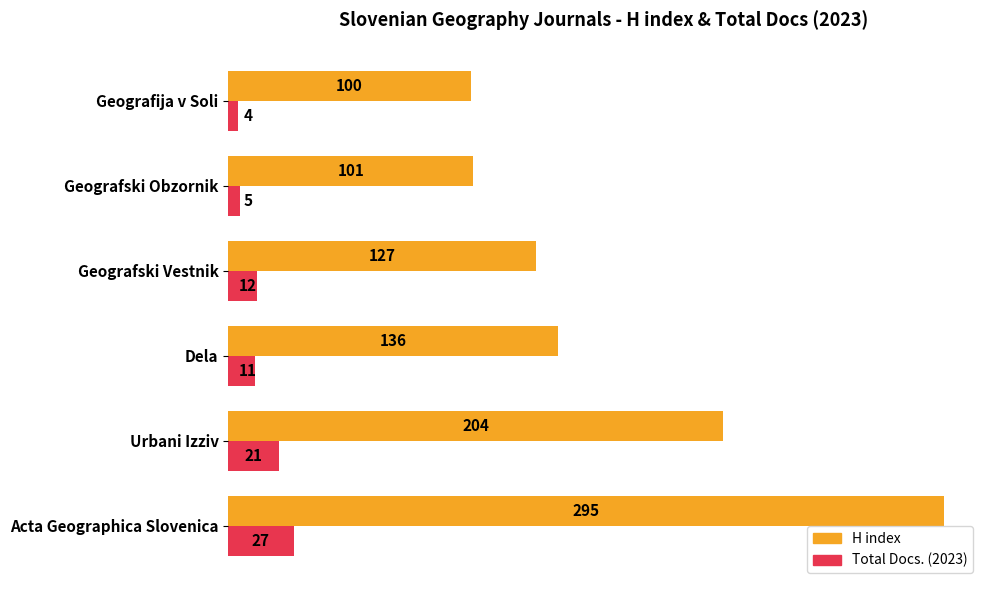

Which series has the largest total across all categories?

H index